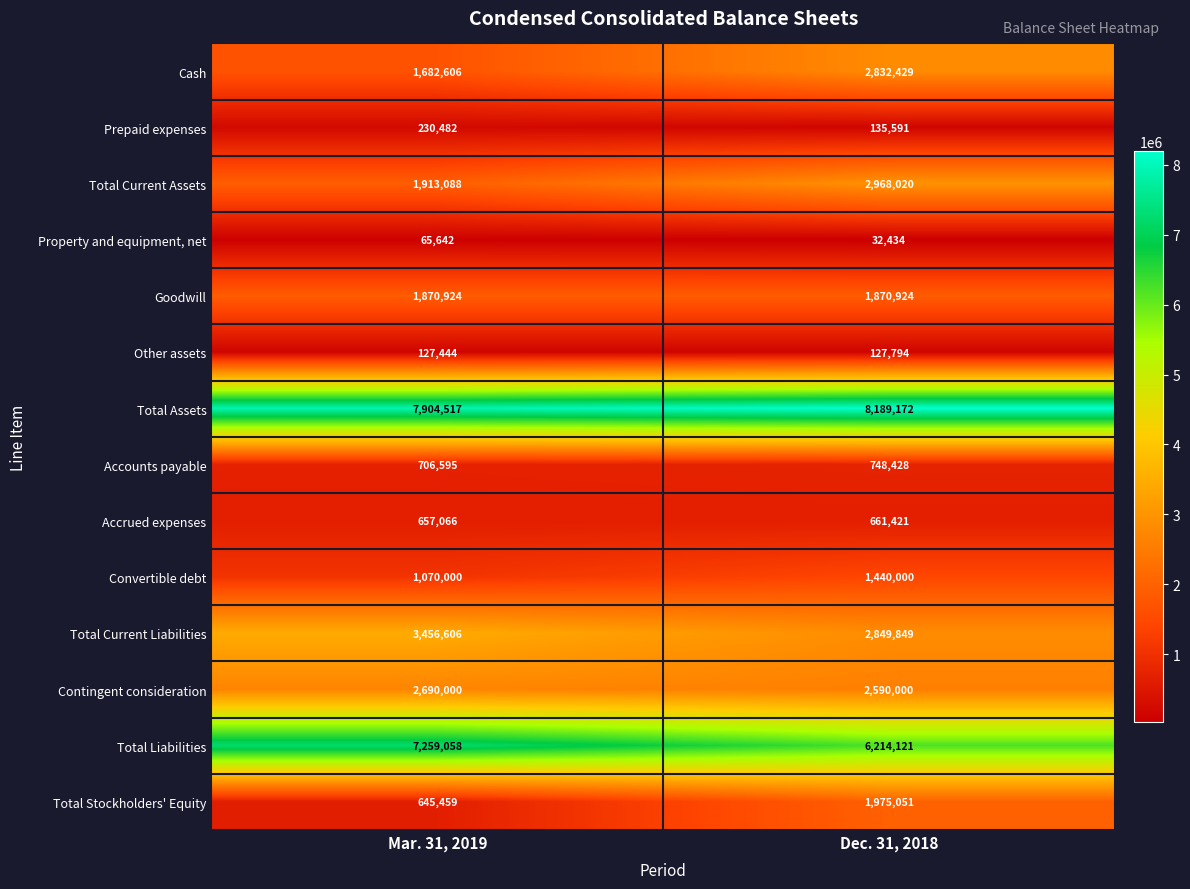

Reading left to right, list all the values displayed in this chart.

Cash: Mar. 31, 2019=1682606	Dec. 31, 2018=2832429
Prepaid expenses: Mar. 31, 2019=230482	Dec. 31, 2018=135591
Total Current Assets: Mar. 31, 2019=1913088	Dec. 31, 2018=2968020
Property and equipment, net: Mar. 31, 2019=65642	Dec. 31, 2018=32434
Goodwill: Mar. 31, 2019=1870924	Dec. 31, 2018=1870924
Other assets: Mar. 31, 2019=127444	Dec. 31, 2018=127794
Total Assets: Mar. 31, 2019=7904517	Dec. 31, 2018=8189172
Accounts payable: Mar. 31, 2019=706595	Dec. 31, 2018=748428
Accrued expenses: Mar. 31, 2019=657066	Dec. 31, 2018=661421
Convertible debt: Mar. 31, 2019=1070000	Dec. 31, 2018=1440000
Total Current Liabilities: Mar. 31, 2019=3456606	Dec. 31, 2018=2849849
Contingent consideration: Mar. 31, 2019=2690000	Dec. 31, 2018=2590000
Total Liabilities: Mar. 31, 2019=7259058	Dec. 31, 2018=6214121
Total Stockholders' Equity: Mar. 31, 2019=645459	Dec. 31, 2018=1975051